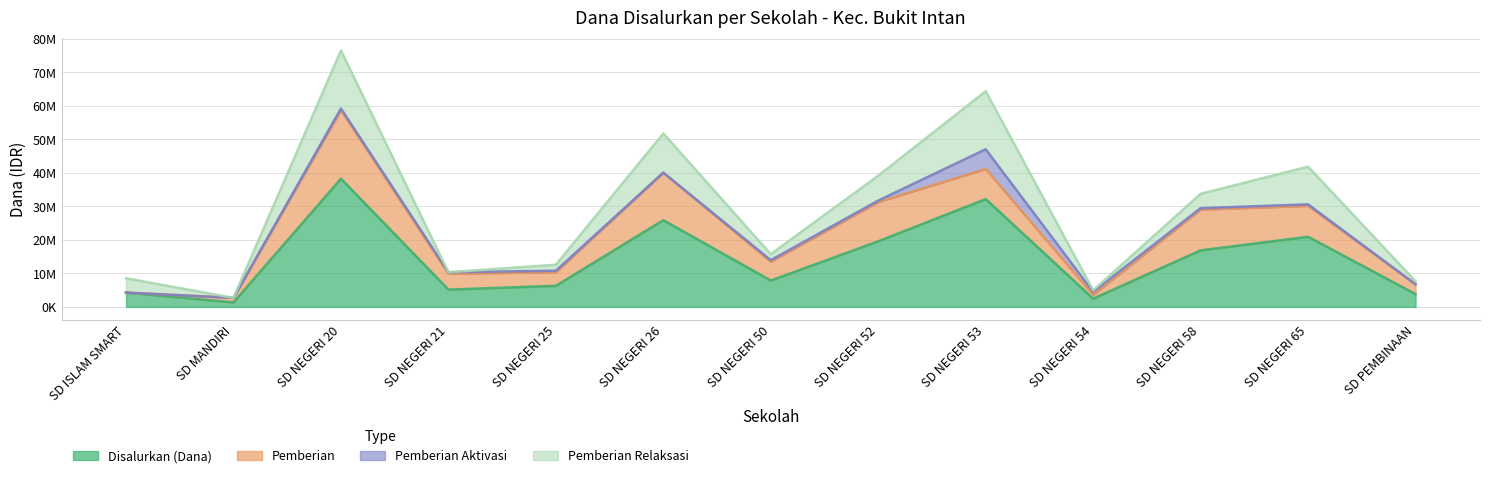

True or false: Disalurkan (Dana) has more than 0 points higher than both neighbors.

True